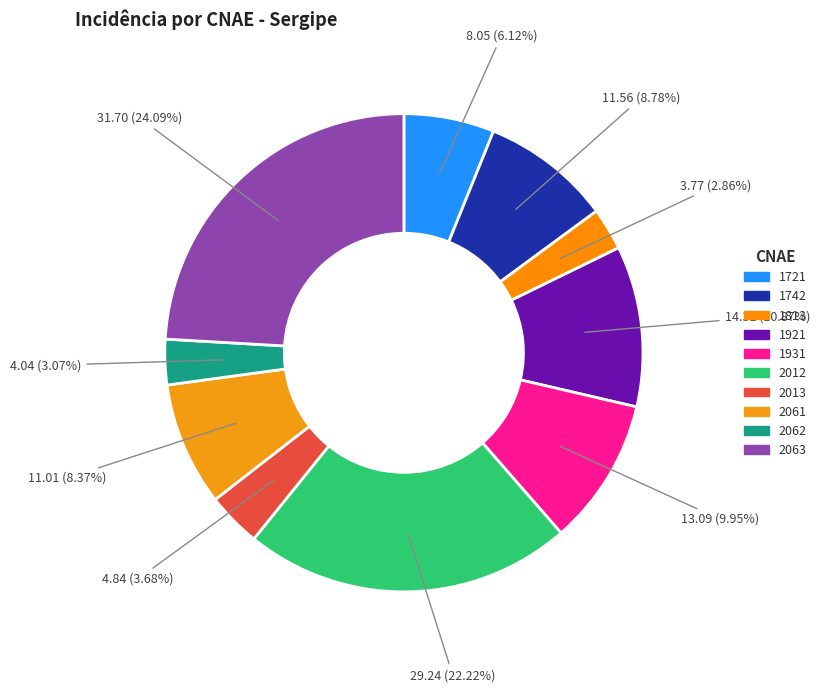

True or false: 2061 accounts for 1% of the total.

False